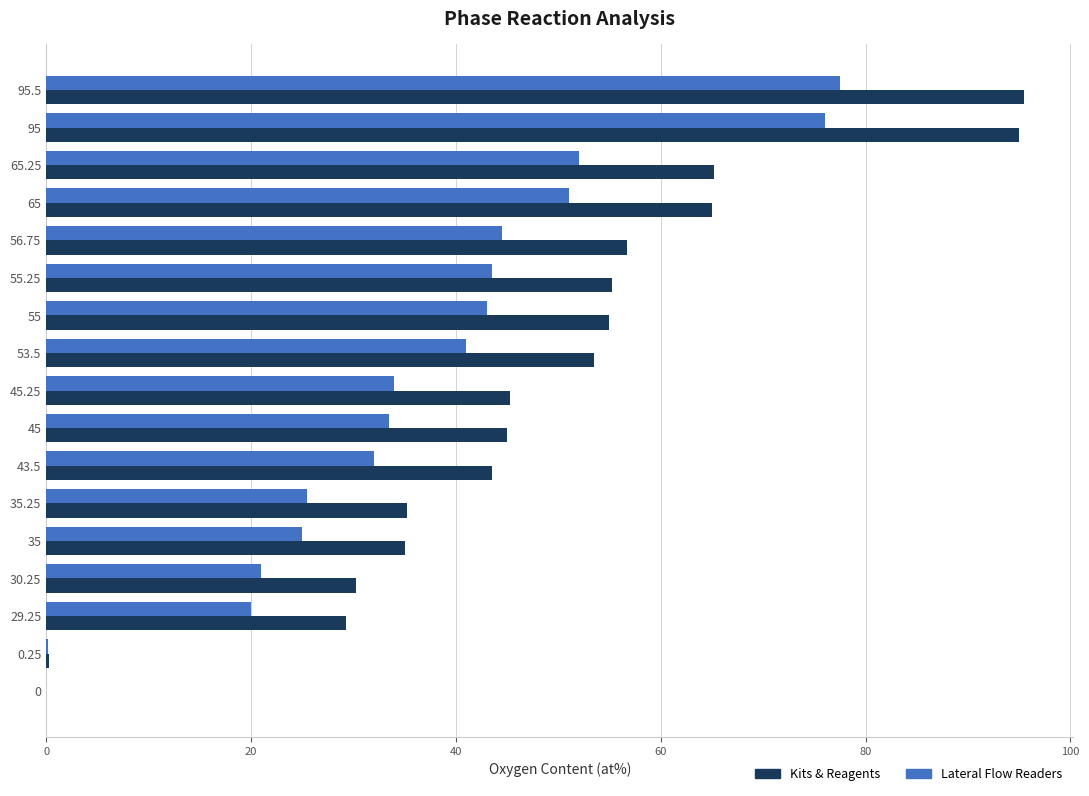

Is it true that Lateral Flow Readers equals 4.6 at 30.25?

False